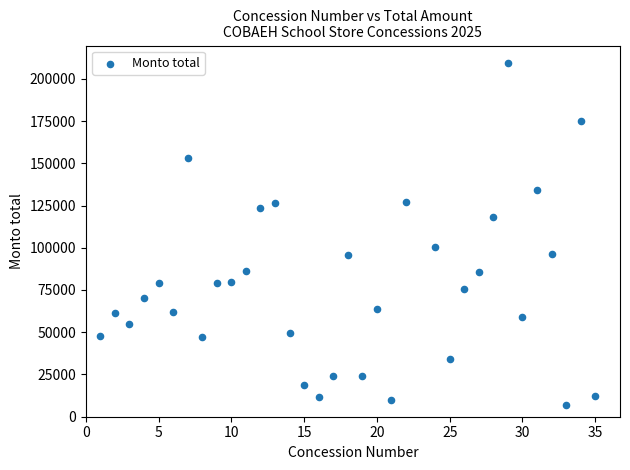

What is the range of X values (max minus min)?

34.0